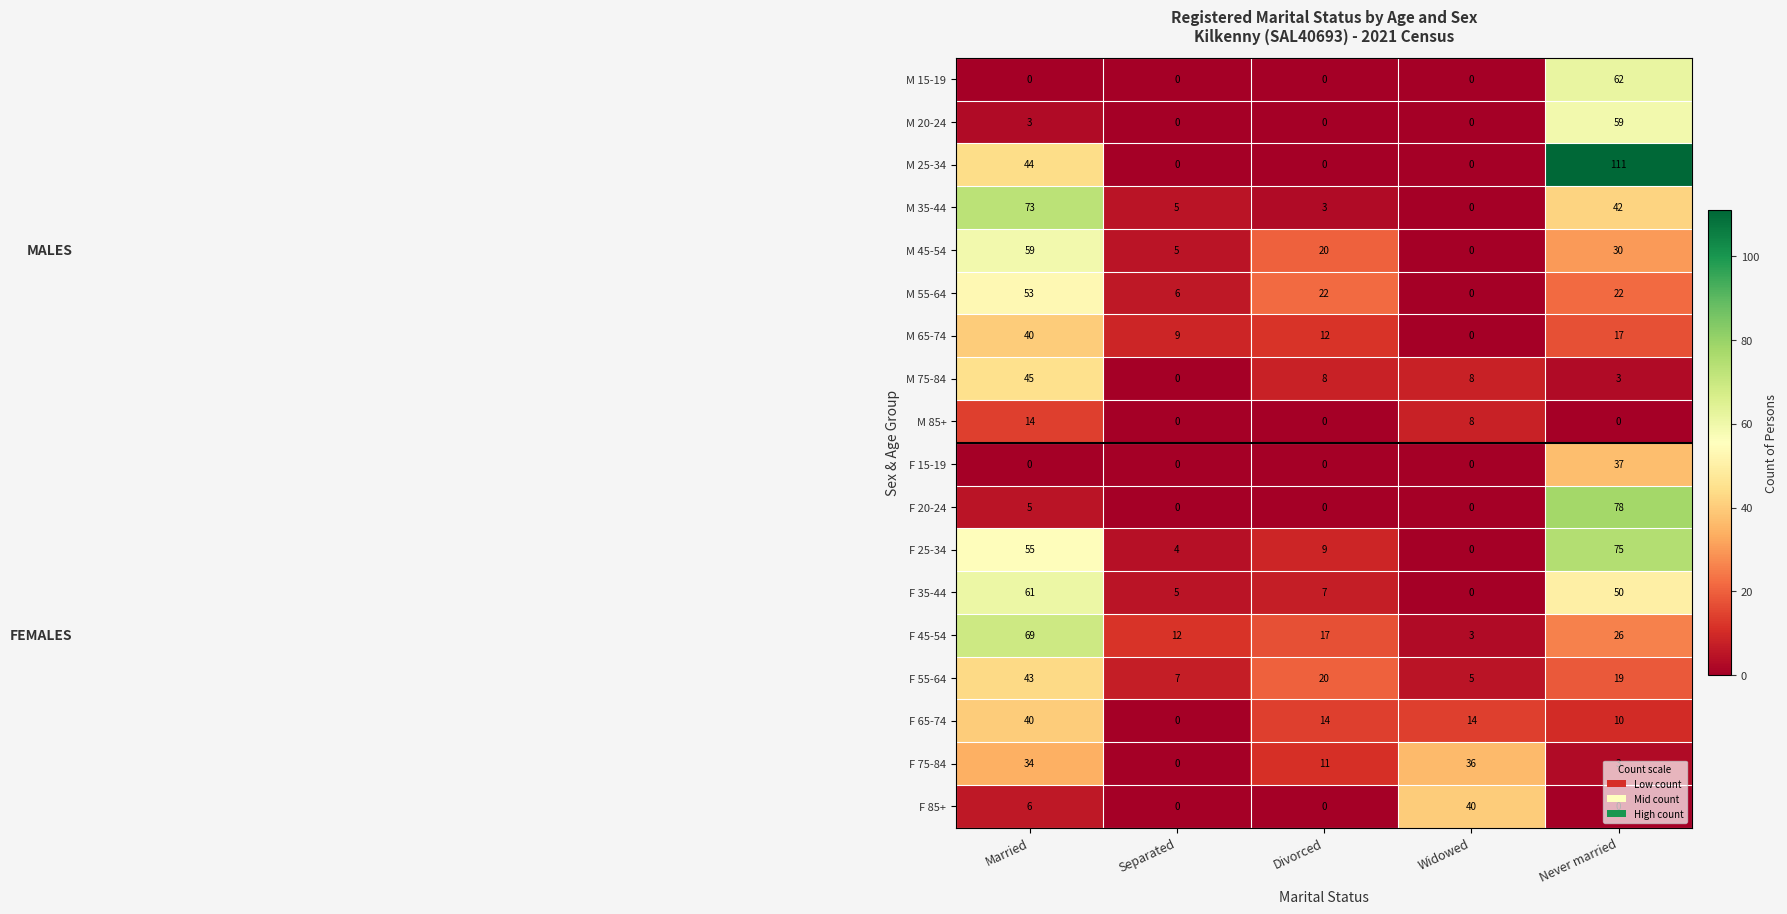

The M 65-74 series shows 23 at Married. True or false?

False